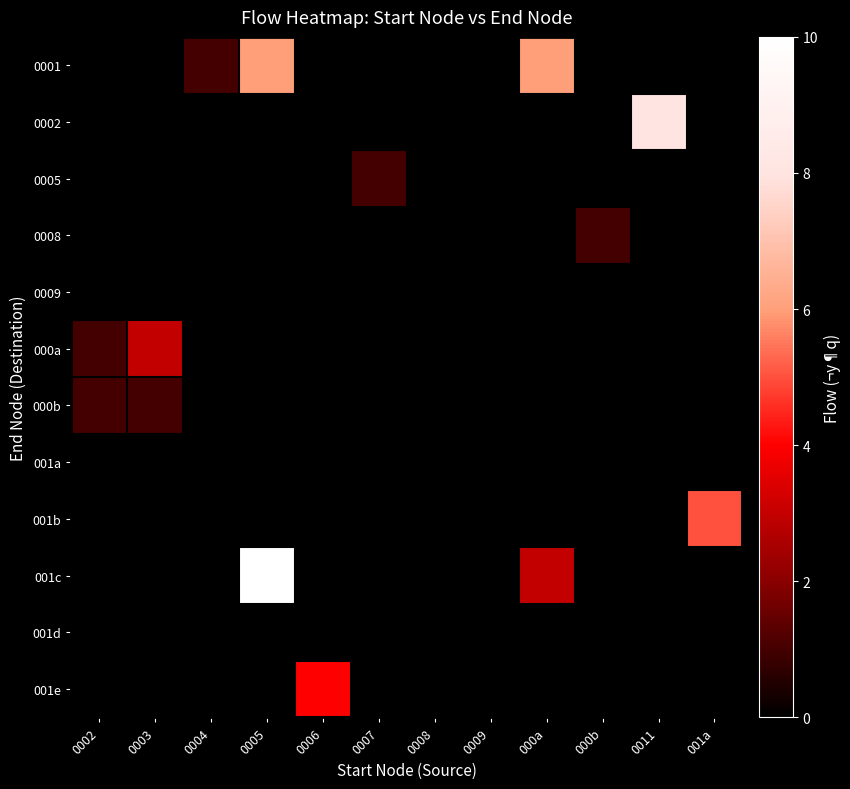

Between 0002 and 0003, which is larger?

0002